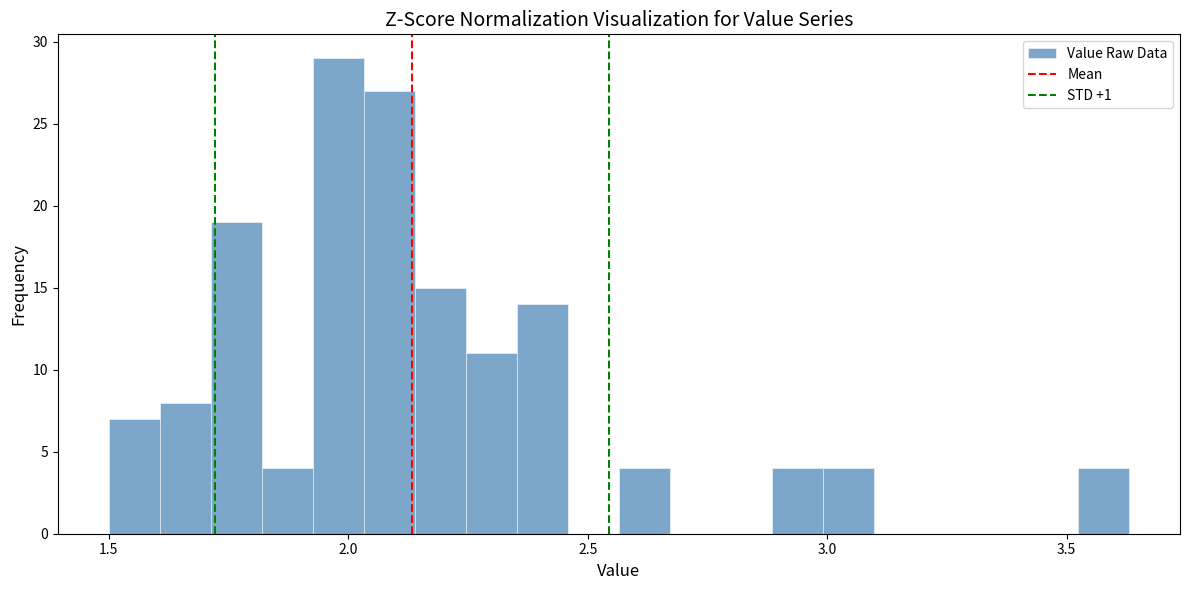

Around what value on the x-axis is the tallest bar? Give the approximate position of its centre, as read against the axis.

2.00